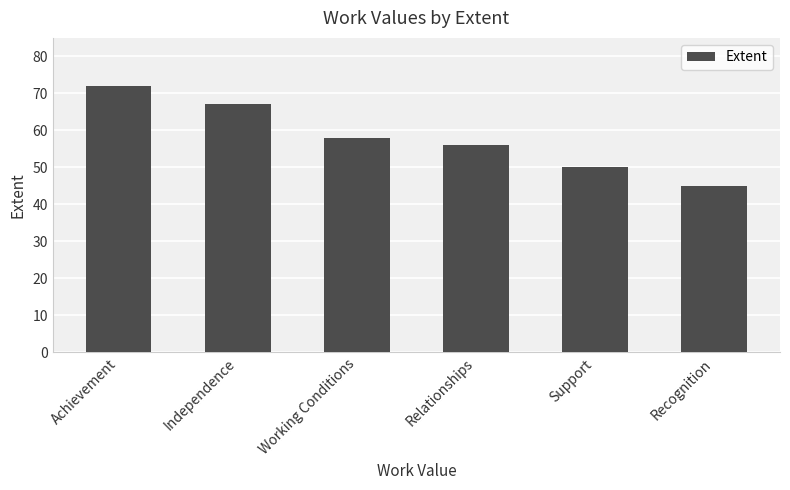

Count the number of categories in the chart.

6